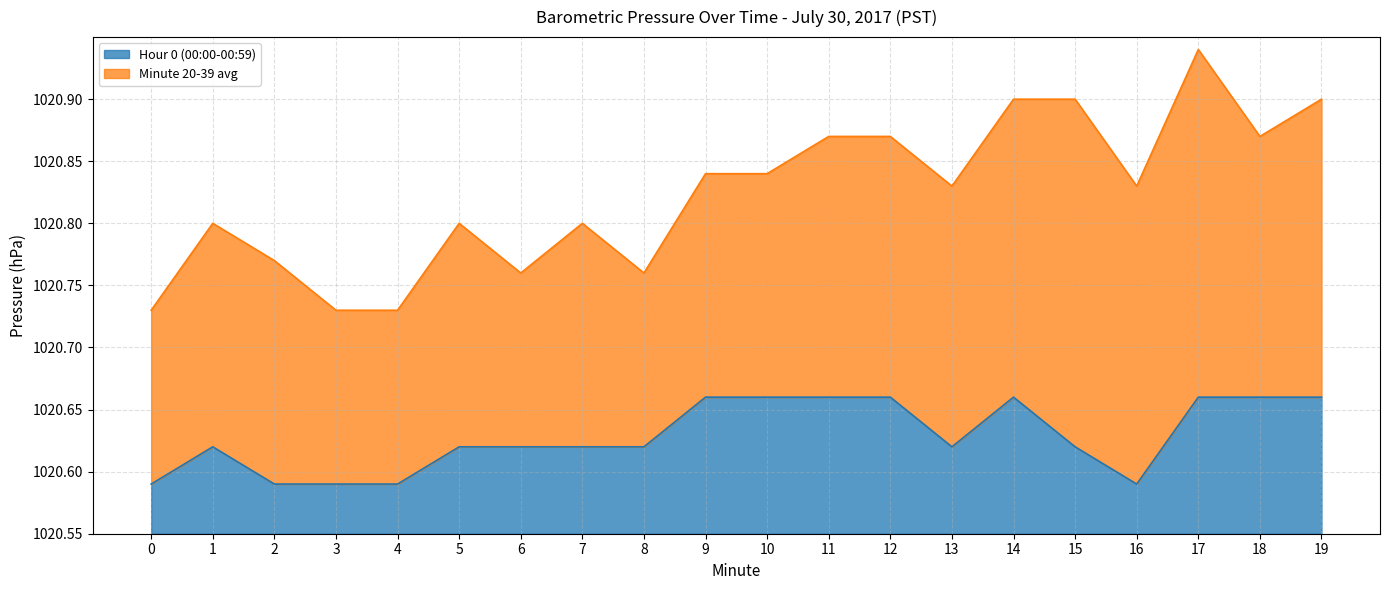

True or false: the data has more than 0 interior local peaks.

True